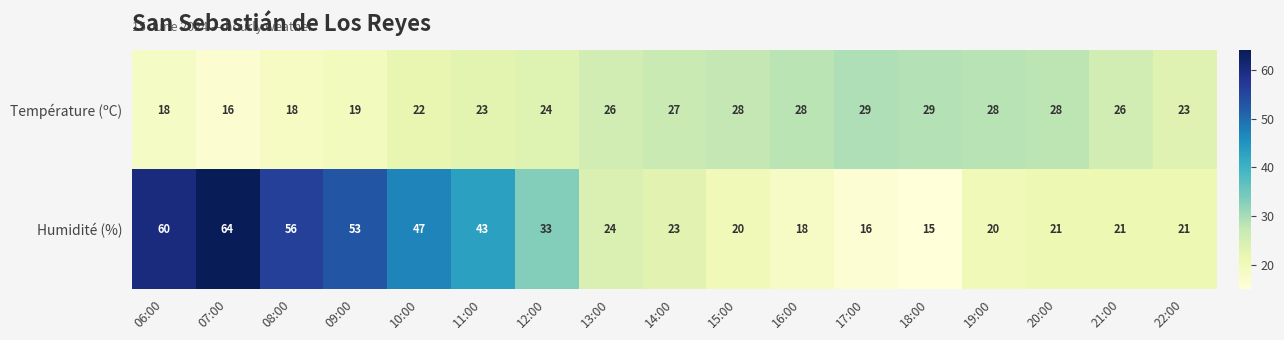

At how many categories does at least one series exceed 45?

5